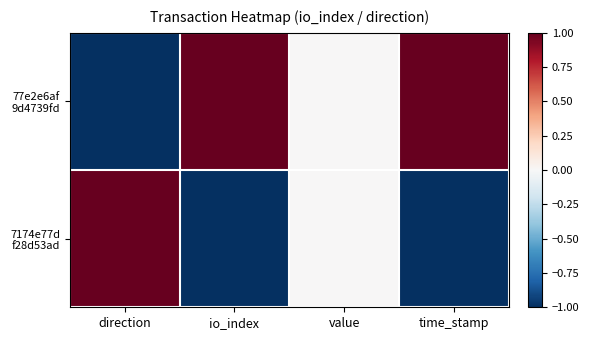

List the series in order of their overall mean, lowest first.

7174e77d f28d53ad, 77e2e6af 9d4739fd